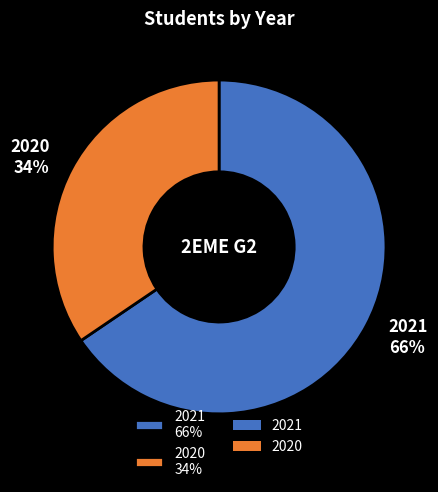

What is the ratio of the value at 2021 to the value at 2020?

1.9